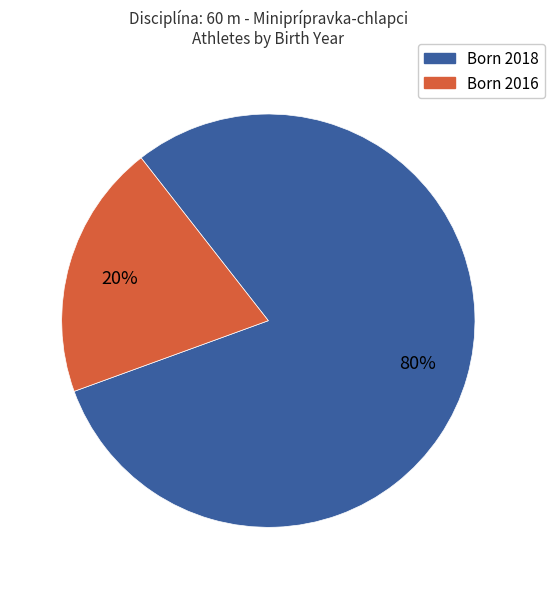

How many segments does this pie chart have?

2